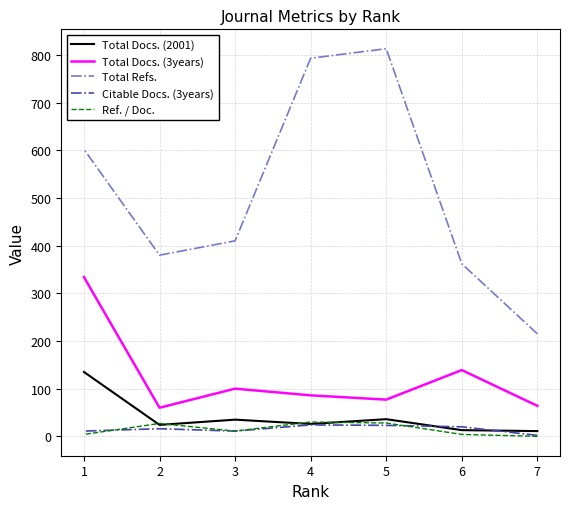

Which series changed the most between 2 and 1?

Total Docs. (3years)